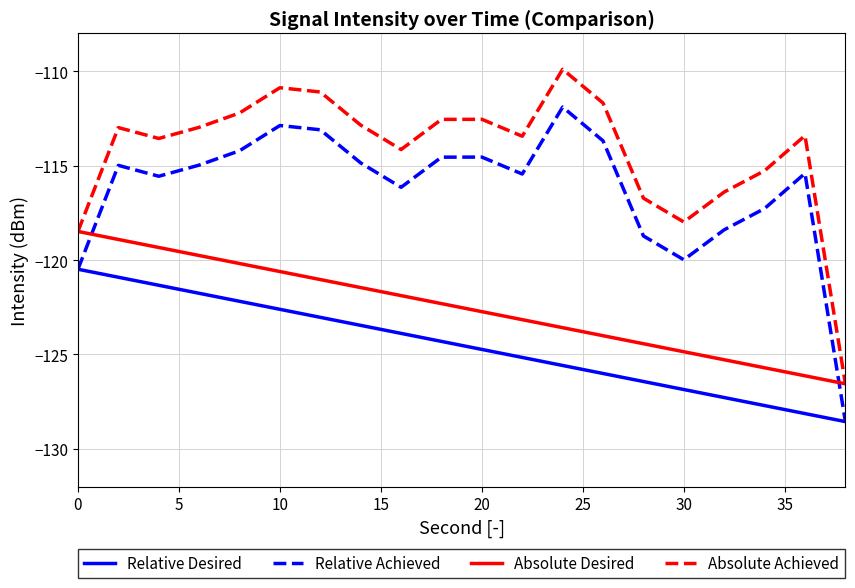

True or false: Absolute Achieved and Relative Desired cross at least once.

False